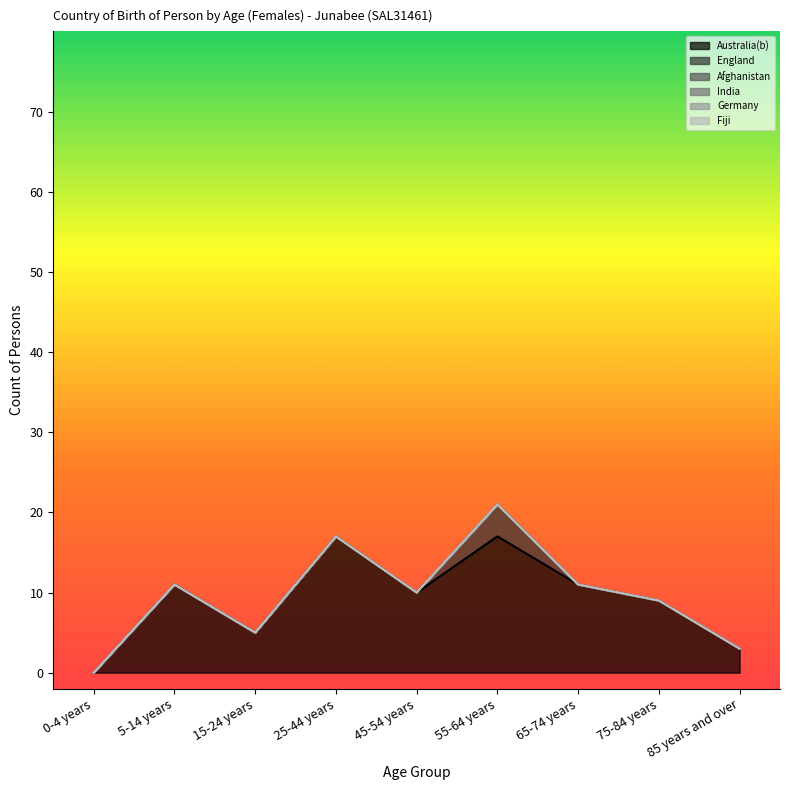

What is the label of the 9th point from the left?

85 years and over